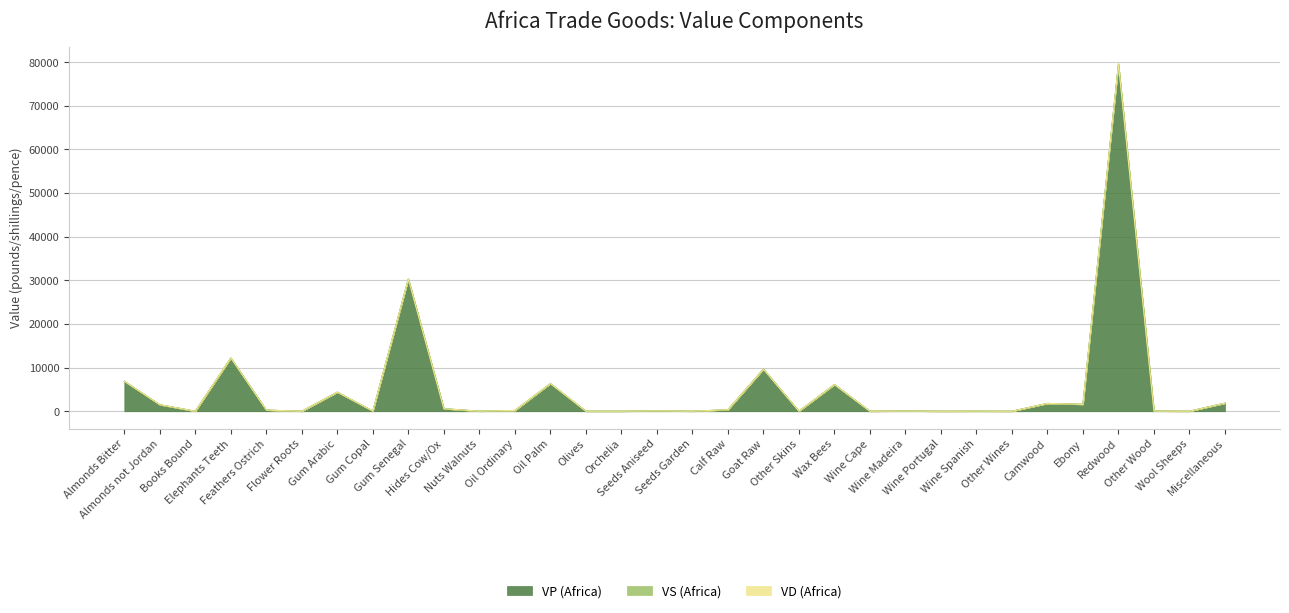

What are all the series names shown in the legend?

VP (Africa), VS (Africa), VD (Africa)